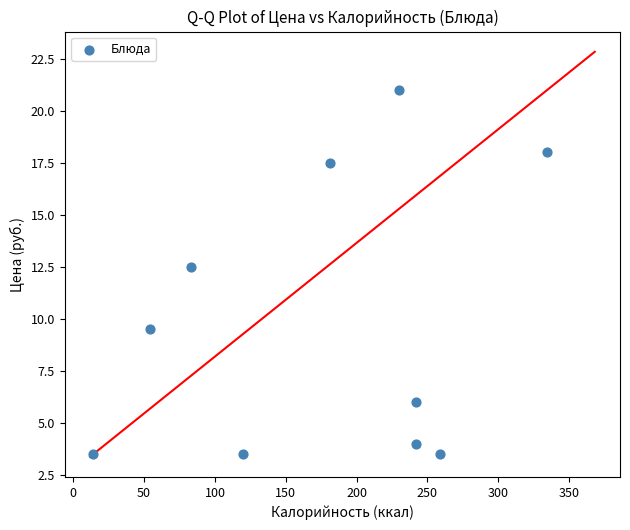

What is the range of Y values (max minus min)?

17.5